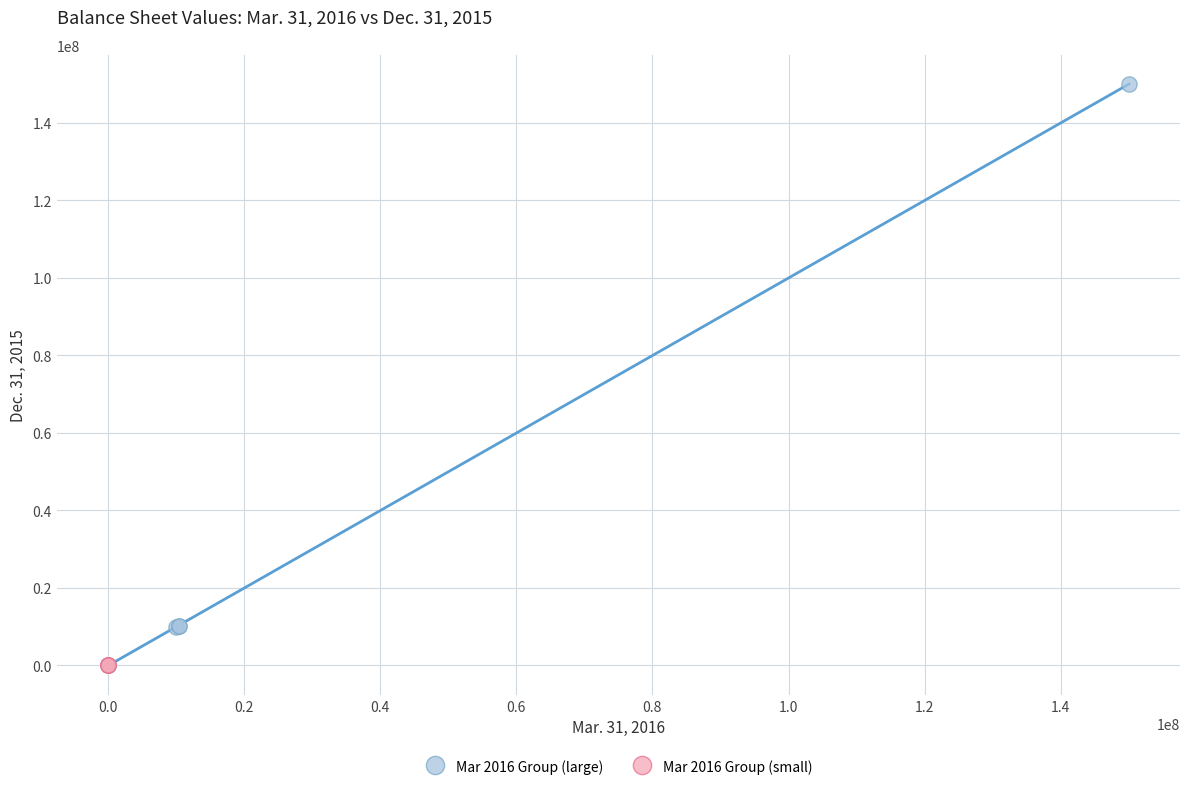

Which series contains the highest Y value?

Mar 2016 Group (large)